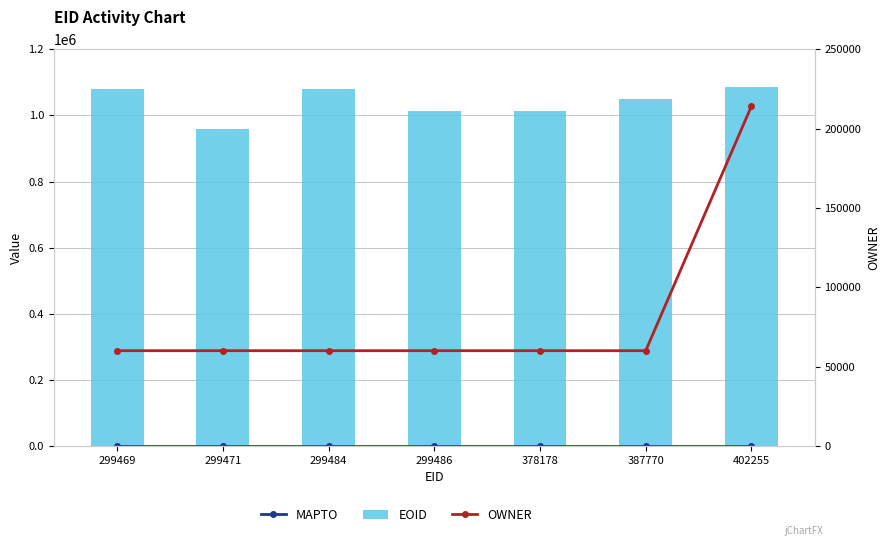

Read the EOID value at 299469, to the nearest 50.

1080450